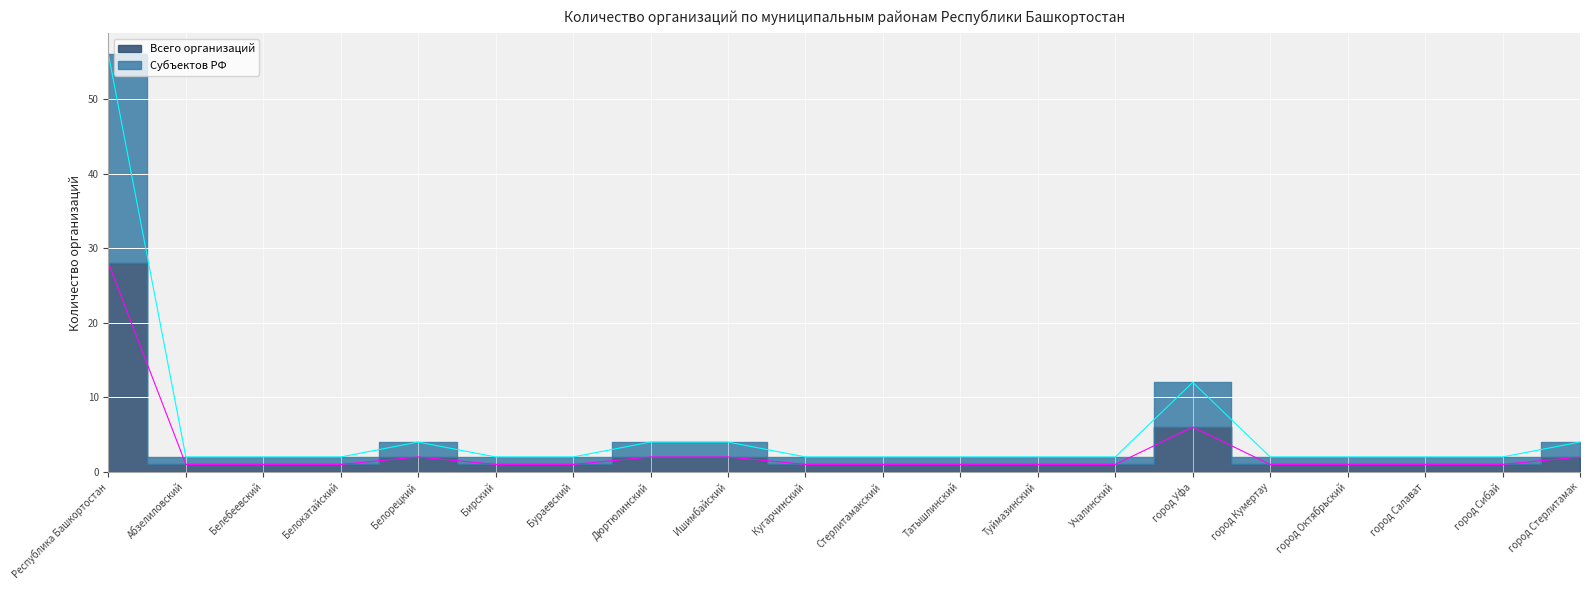

Which series changed the most between Белебеевский and Стерлитамакский?

Всего организаций